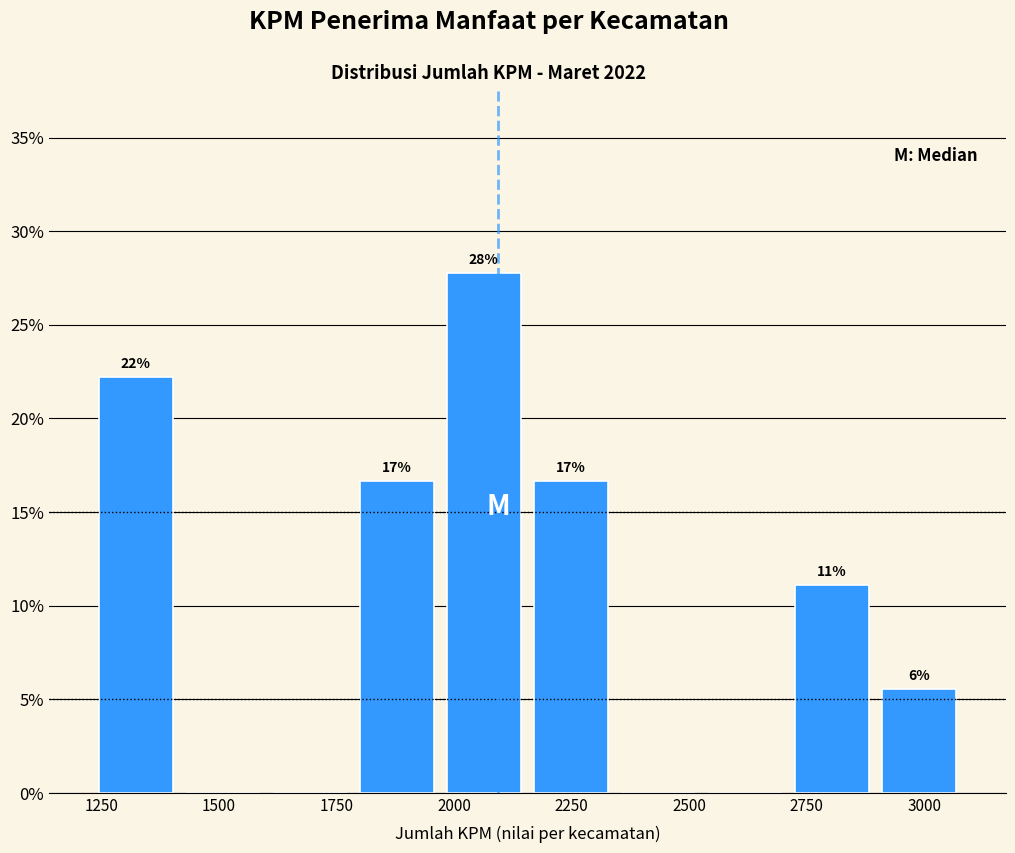

Around what value on the x-axis is the tallest bar? Give the approximate position of its centre, as read against the axis.

2050